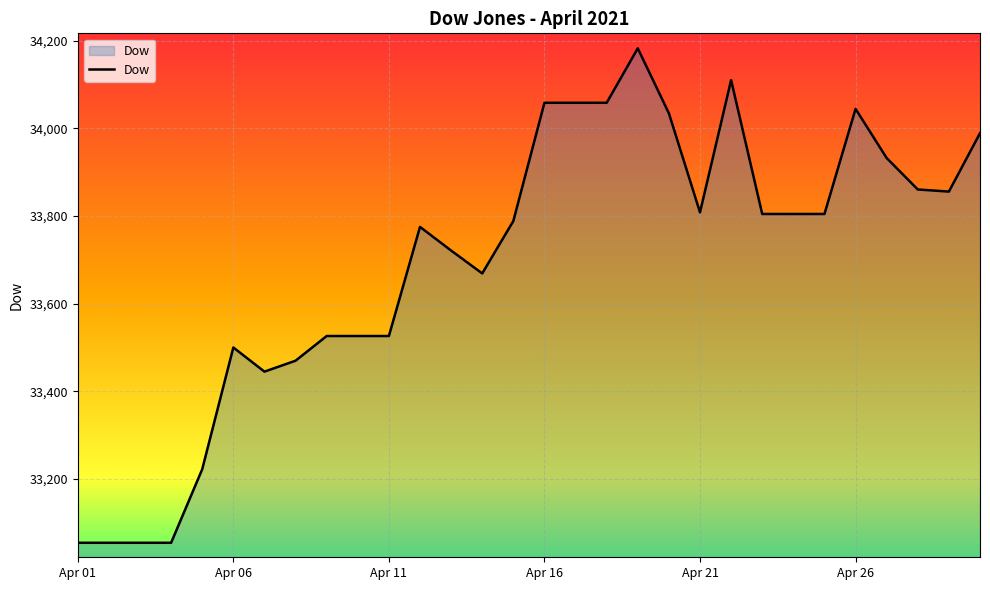

What is the maximum value shown in the chart?

34182.4